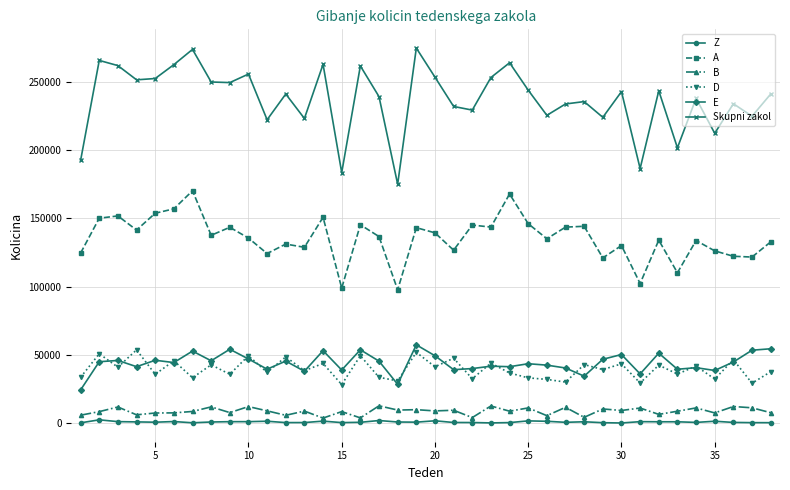

What is the sum of all Z values?

35112